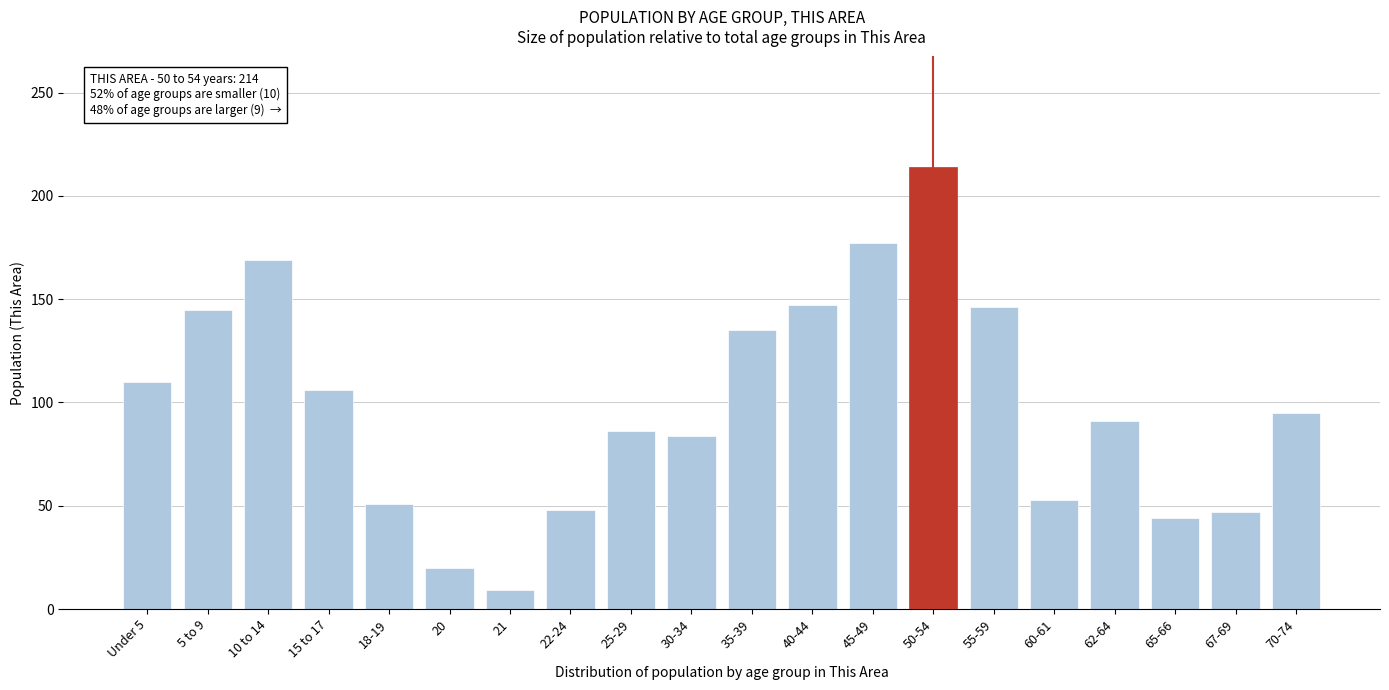

What is the sum of all values?

1977